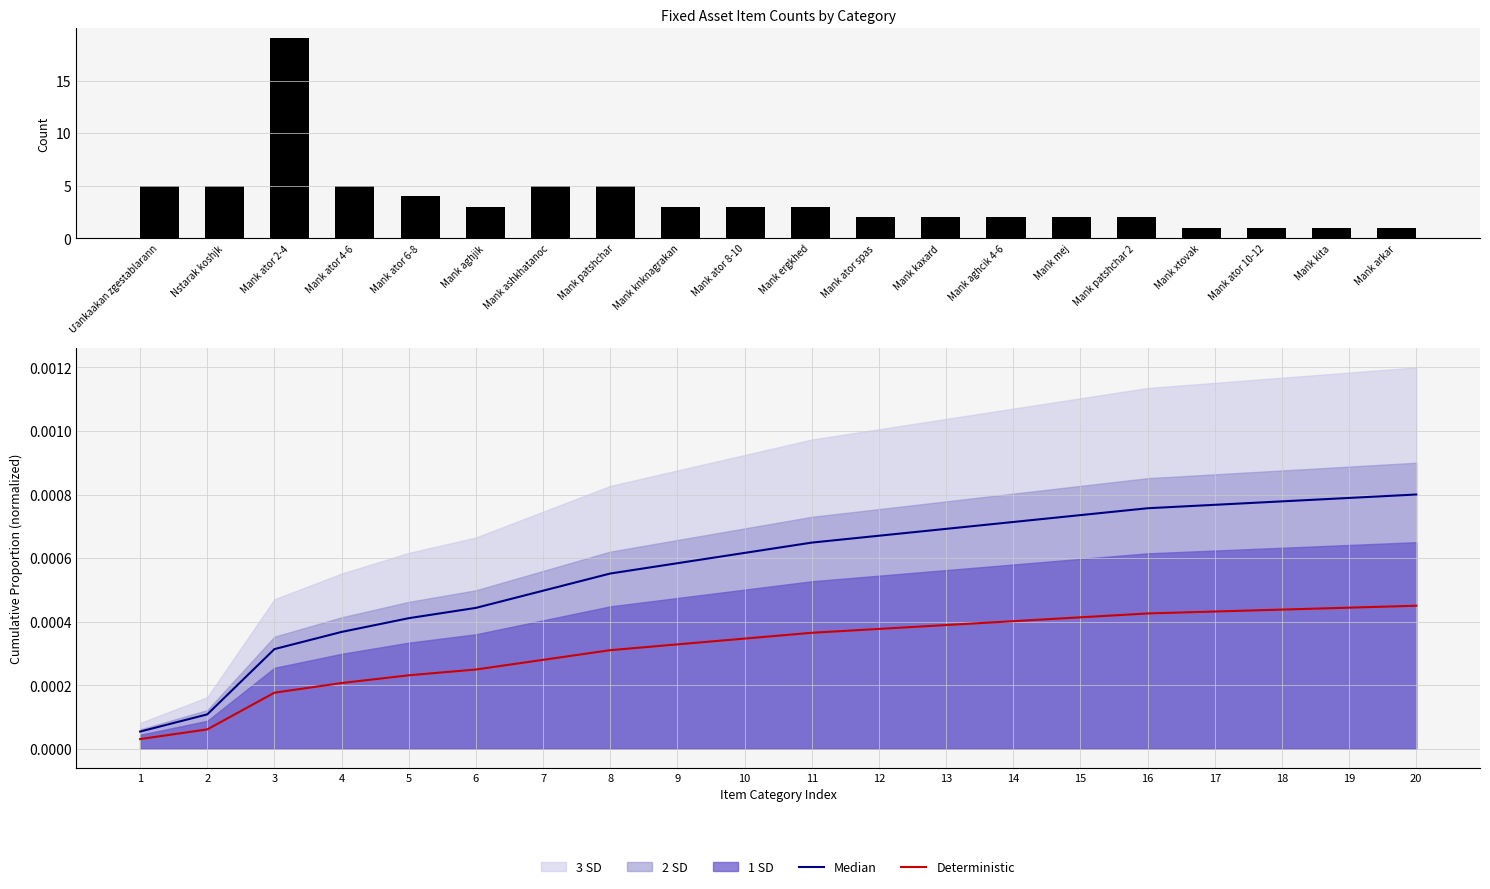

At Mank ator 10-12, list the series in order from largest to smallest.

Item count, Median, Deterministic